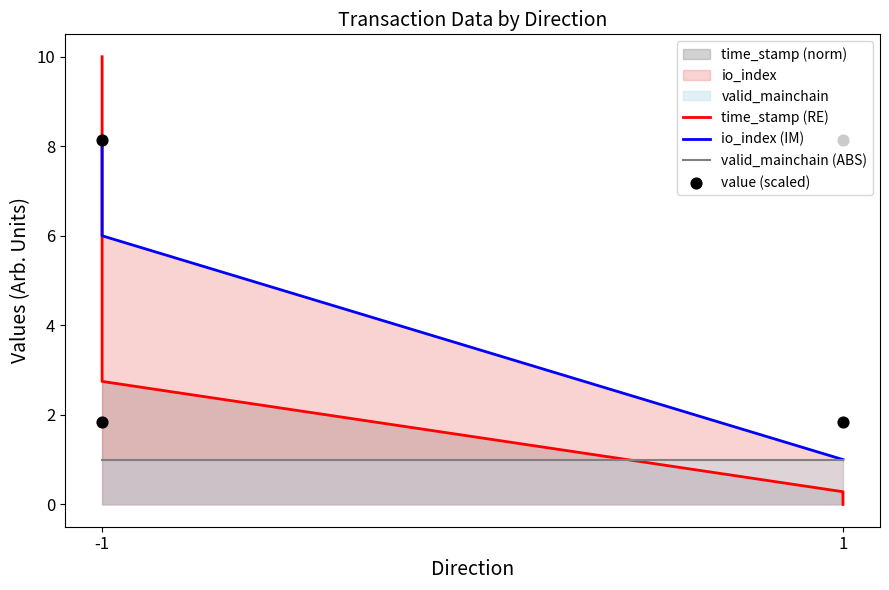

Is the value of io_index (IM) at 1 greater than the value of valid_mainchain (ABS) at -1?

No